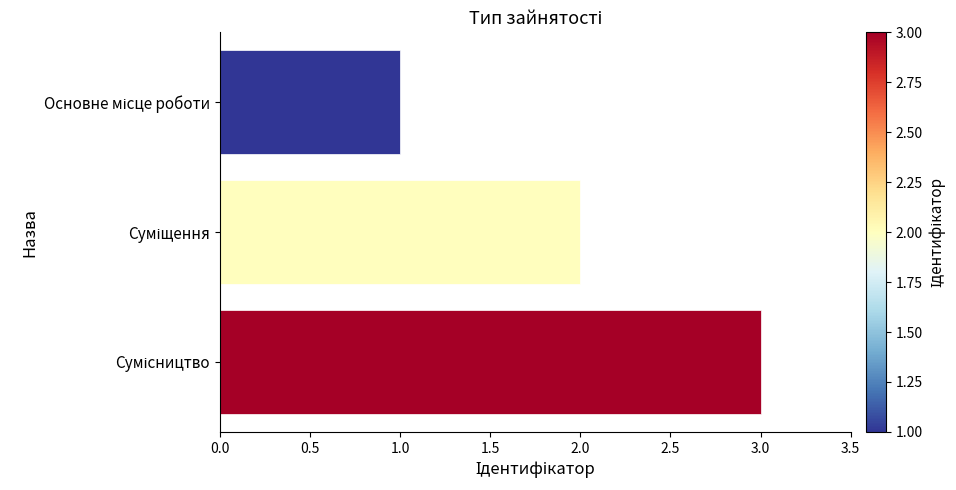

What is the maximum value shown in the chart?

3